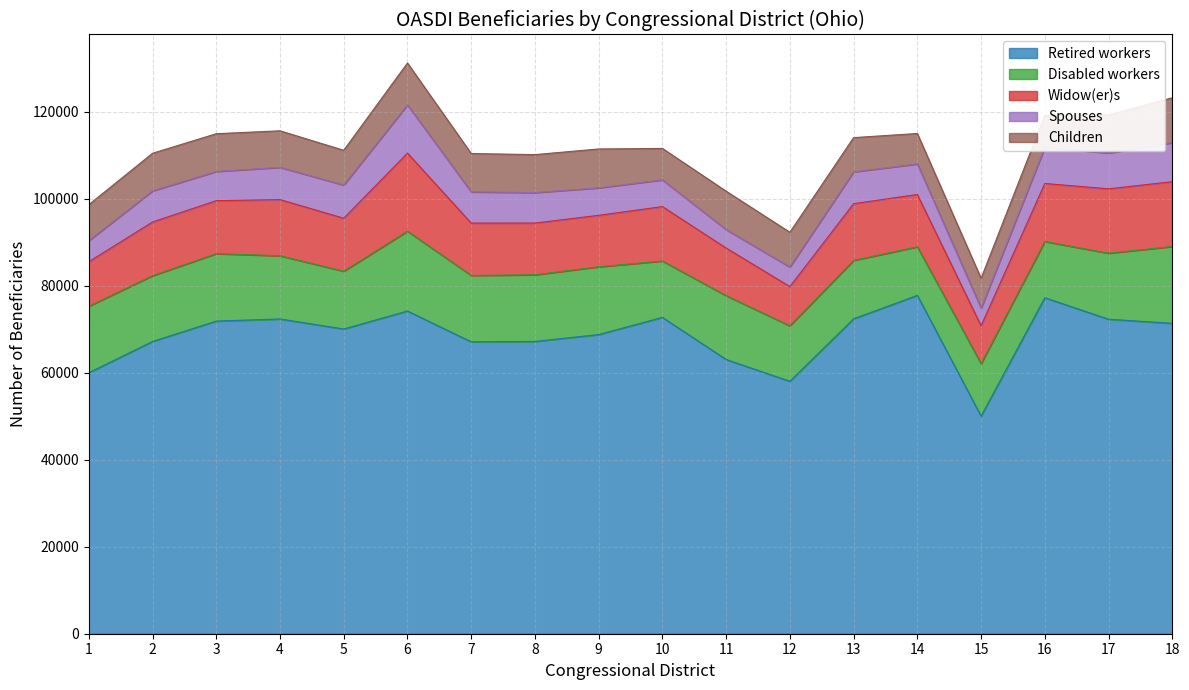

List the labels in order of Children value, largest first.

18, 6, 9, 11, 7, 17, 8, 3, 2, 4, 1, 12, 5, 13, 16, 10, 14, 15